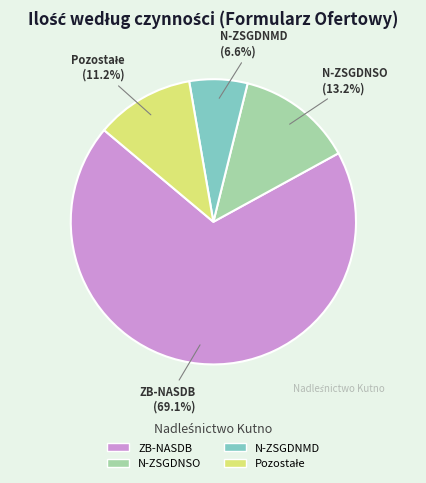

How many segments does this pie chart have?

4